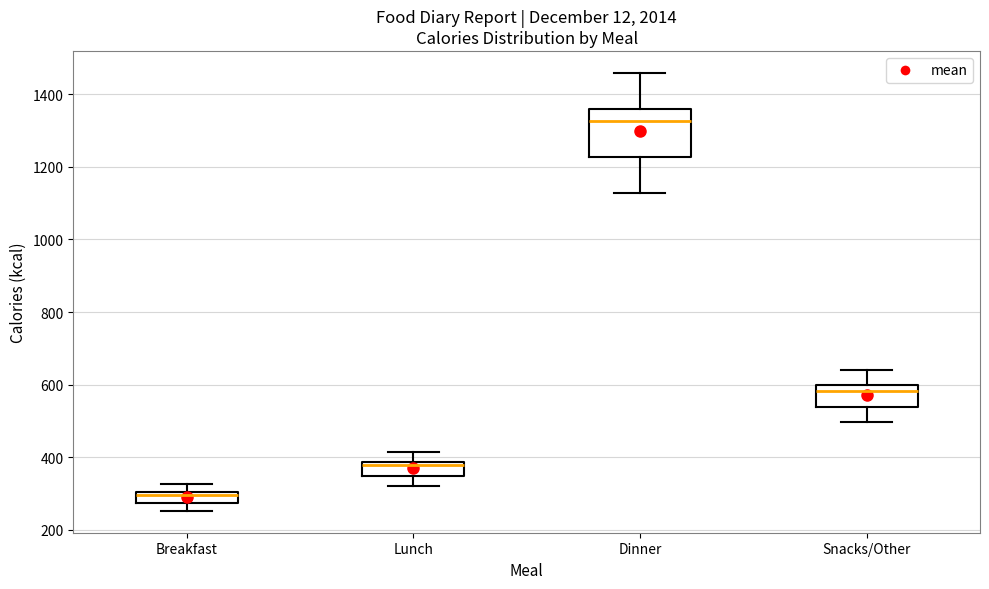

Where does the lower whisker of the box for Breakfast end on the y-axis? The values are not printed on the chart, so give them approximately, as read against the axis.

260